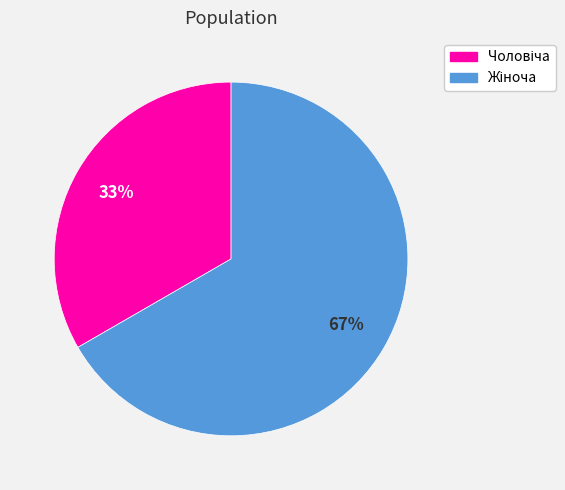

To the nearest percent, what is the average slice percentage?

50%